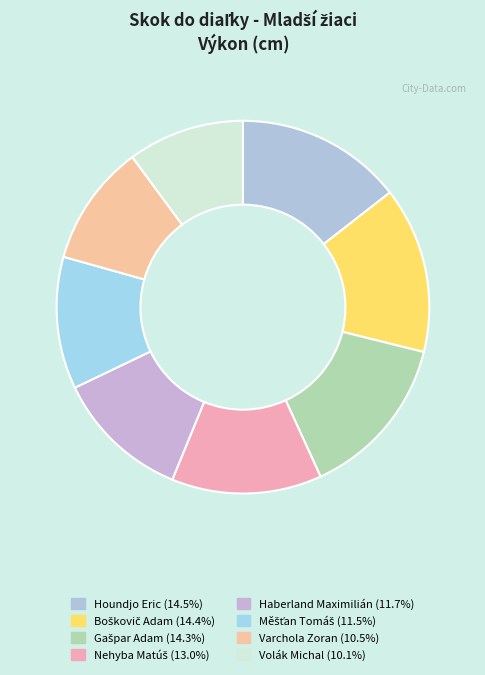

How many slices are in this pie chart?

8